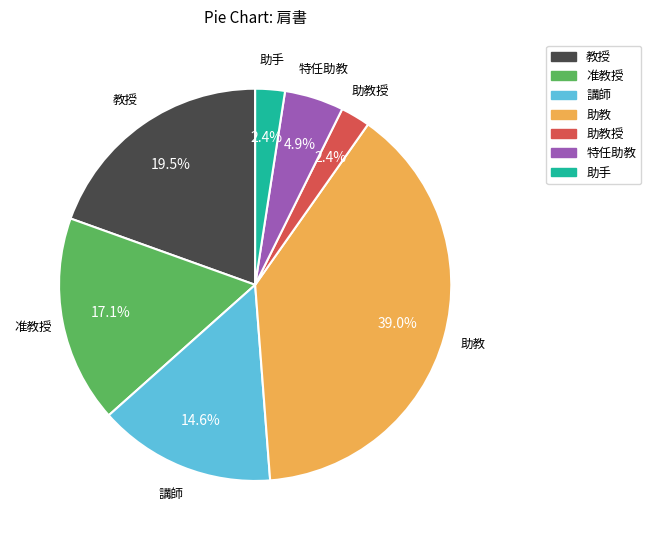

Do 助教 and 助手 together represent more than half of the pie?

No